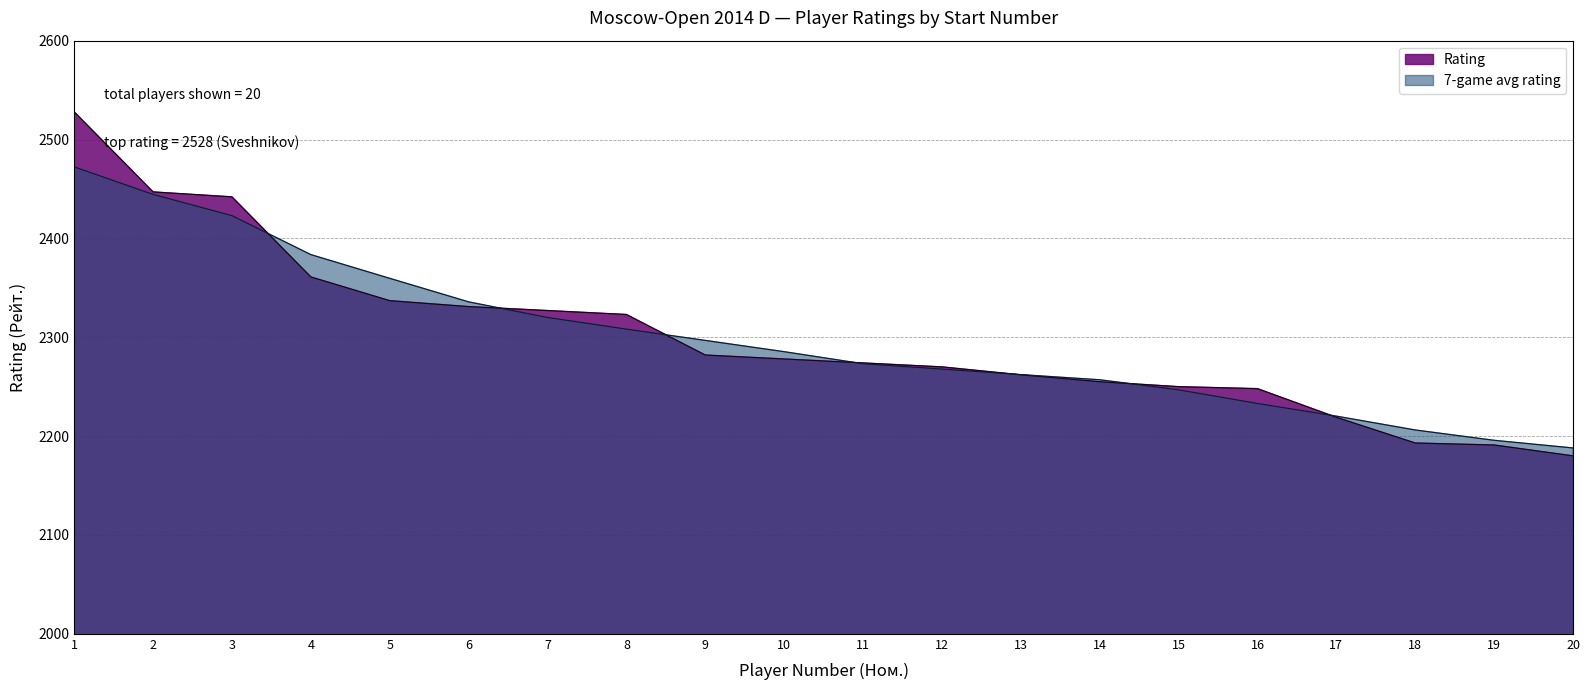

The chart shows a value of 2278 at 10. True or false?

True